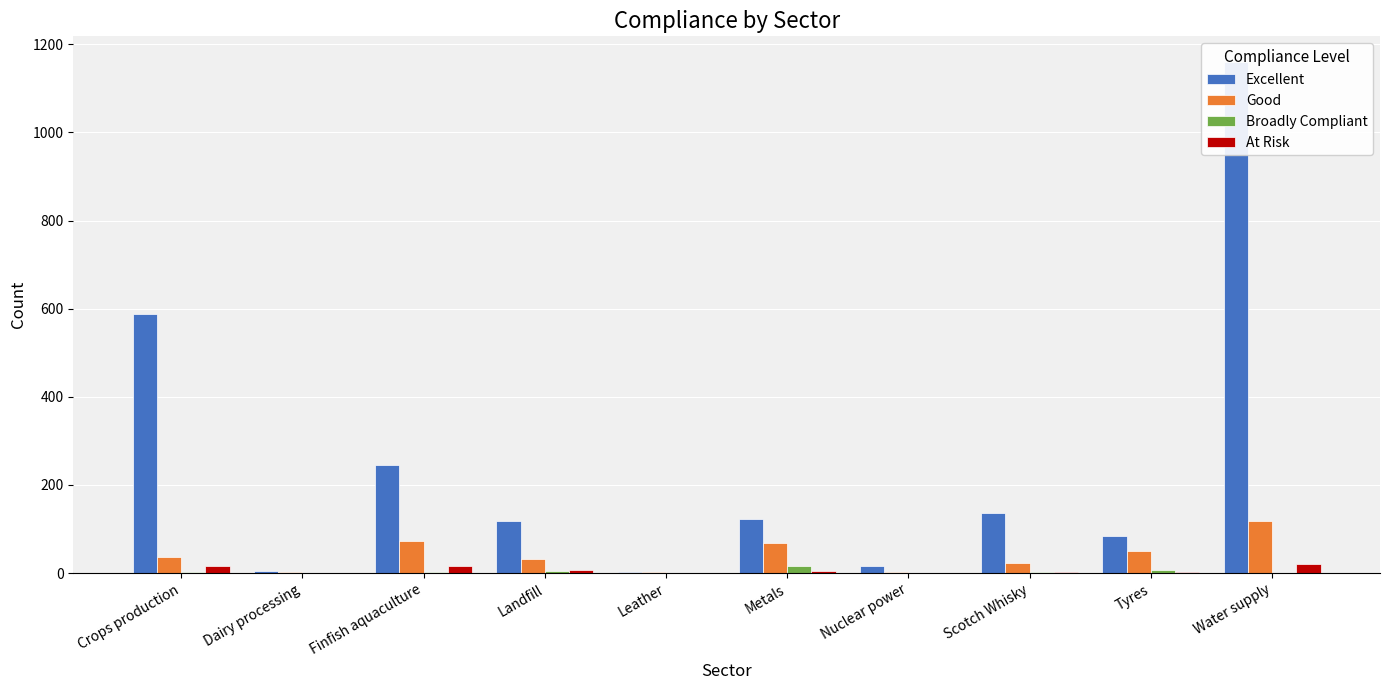

Reading left to right, extract all data points from this chart.

Excellent: 589	4	245	119	3	122	17	137	85	1160
Good: 37	3	72	31	2	69	2	23	50	118
Broadly Compliant: 2	0	3	4	0	15	0	2	7	1
At Risk: 16	0	17	6	0	4	0	2	2	21